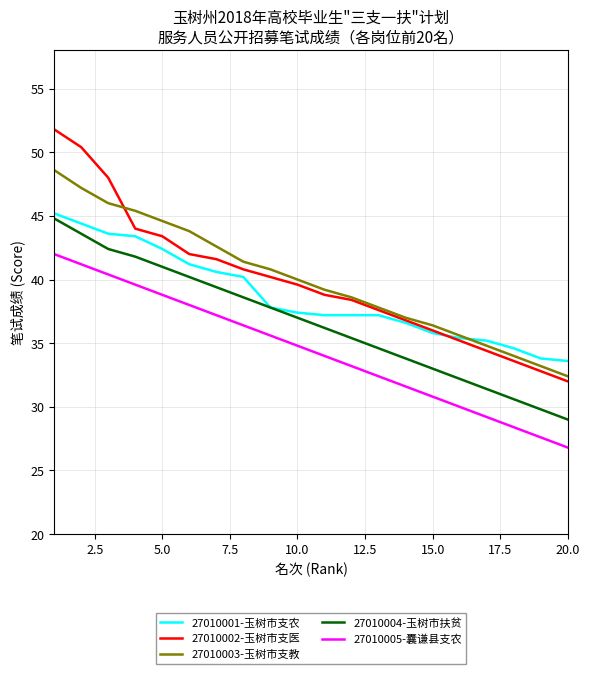

True or false: 27010004-玉树市扶贫 and 27010005-囊谦县支农 intersect in this chart.

False